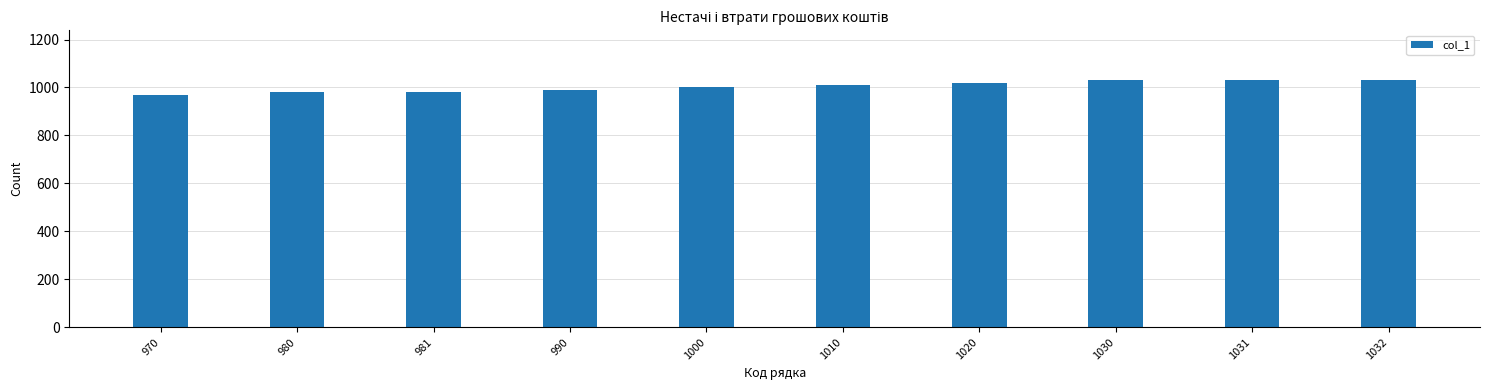

Approximately how many times larger is the value at 981 compared to 1032?

1.0